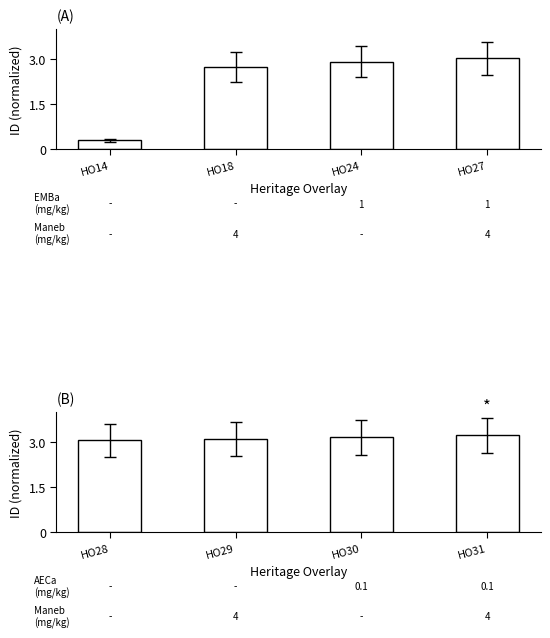

What is the greatest value displayed?

3.2